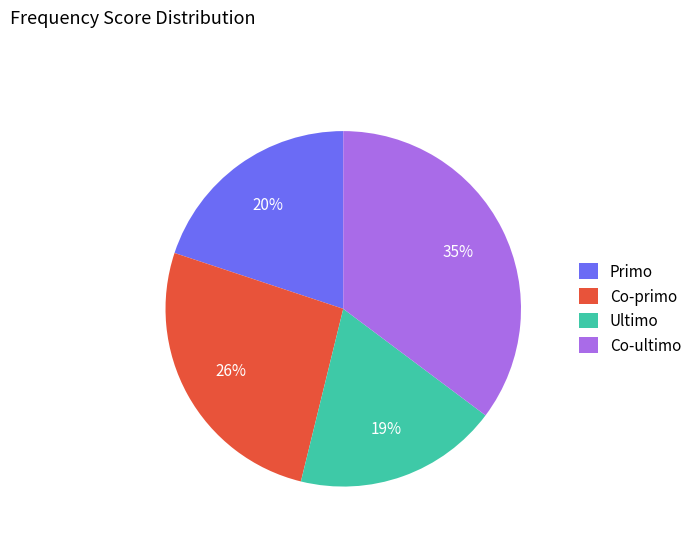

Is it true that Co-ultimo is 43% of the pie?

False